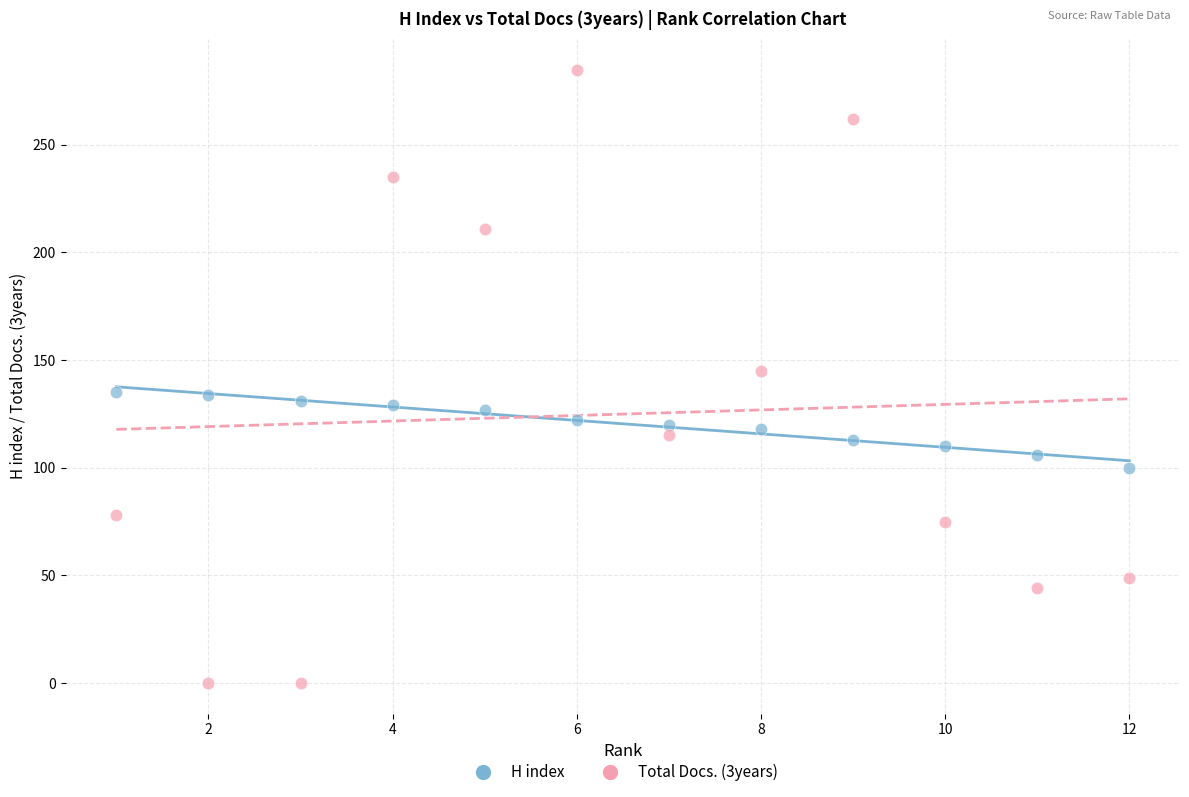

Which series reaches the minimum Y coordinate?

Total Docs. (3years)